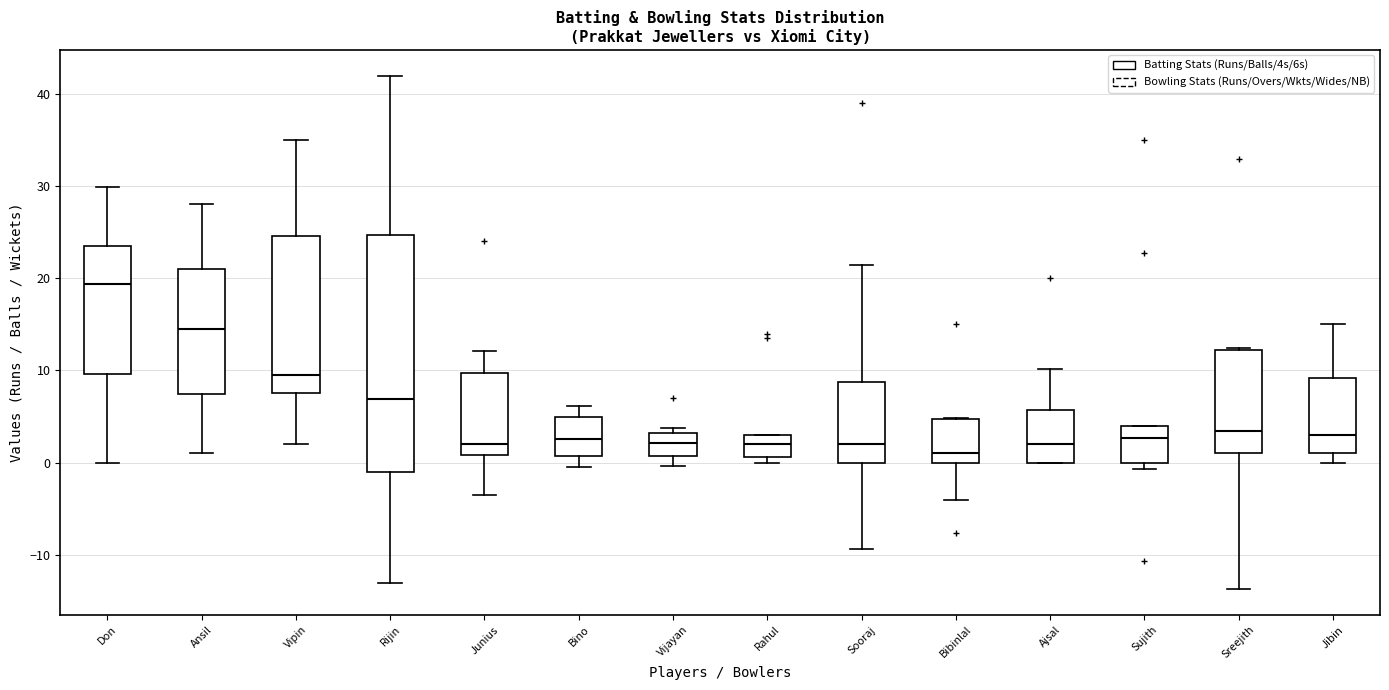

Reading left to right, transcribe this box plot: for each box, give where its median line is, the range the box spans, and where its two whiskers end, as read against the y-axis. The values are not printed on the chart, so give them approximately, as read against the axis.

Don: median 19, box 10 to 24, whiskers 0 to 30
Ansil: median 15, box 7 to 21, whiskers 1 to 28
Vipin: median 9, box 8 to 25, whiskers 2 to 35
Rijin: median 7, box -1 to 25, whiskers -13 to 42
Junius: median 2, box 1 to 10, whiskers -3 to 12
Bino: median 3, box 1 to 5, whiskers 0 to 6
Vijayan: median 2, box 1 to 3, whiskers 0 to 4
Rahul: median 2, box 1 to 3, whiskers 0 to 3
Sooraj: median 2, box 0 to 9, whiskers -9 to 21
Bibinlal: median 1, box 0 to 5, whiskers -4 to 5
Ajsal: median 2, box 0 to 6, whiskers 0 to 10
Sujith: median 3, box 0 to 4, whiskers -1 to 4
Sreejith: median 3, box 1 to 12, whiskers -14 to 12
Jibin: median 3, box 1 to 9, whiskers 0 to 15